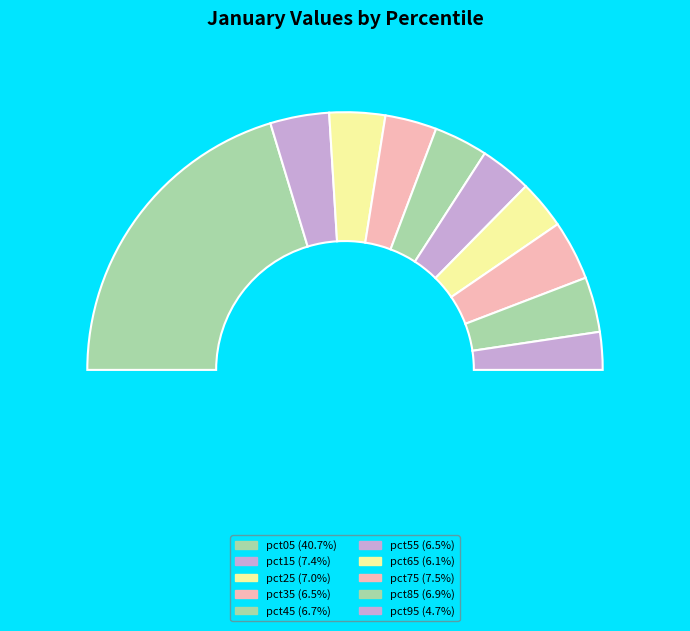

Which slice is the largest?

pct05